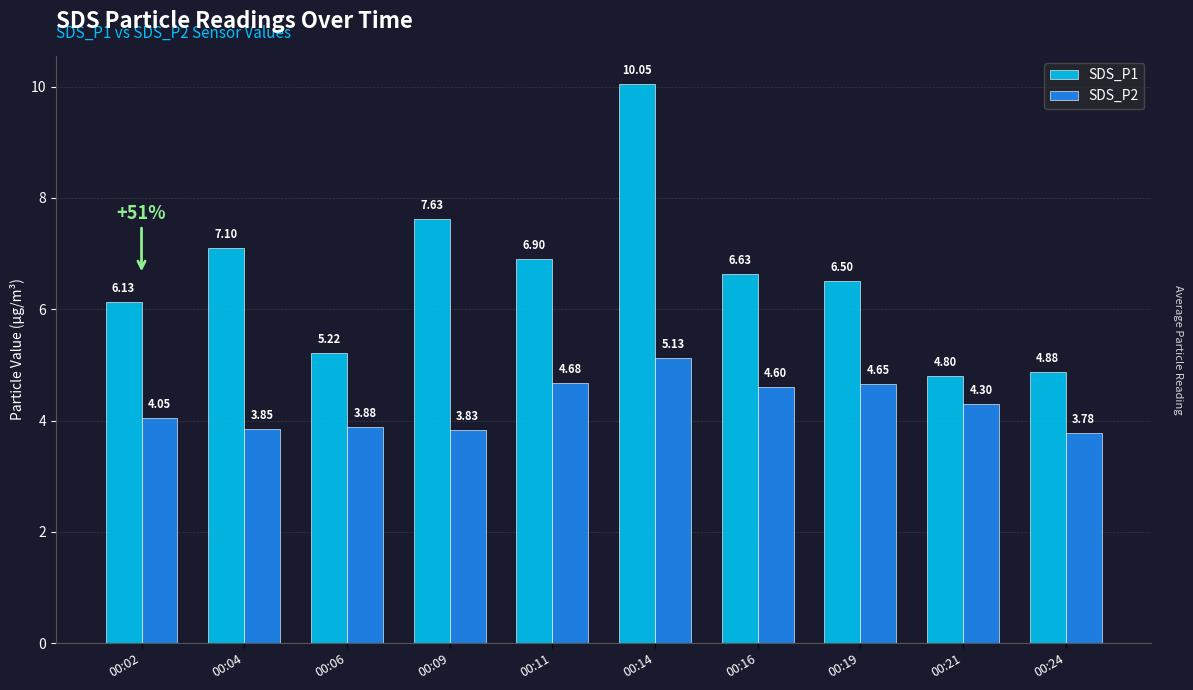

Is the value of SDS_P2 at 00:09 greater than the value of SDS_P1 at 00:19?

No